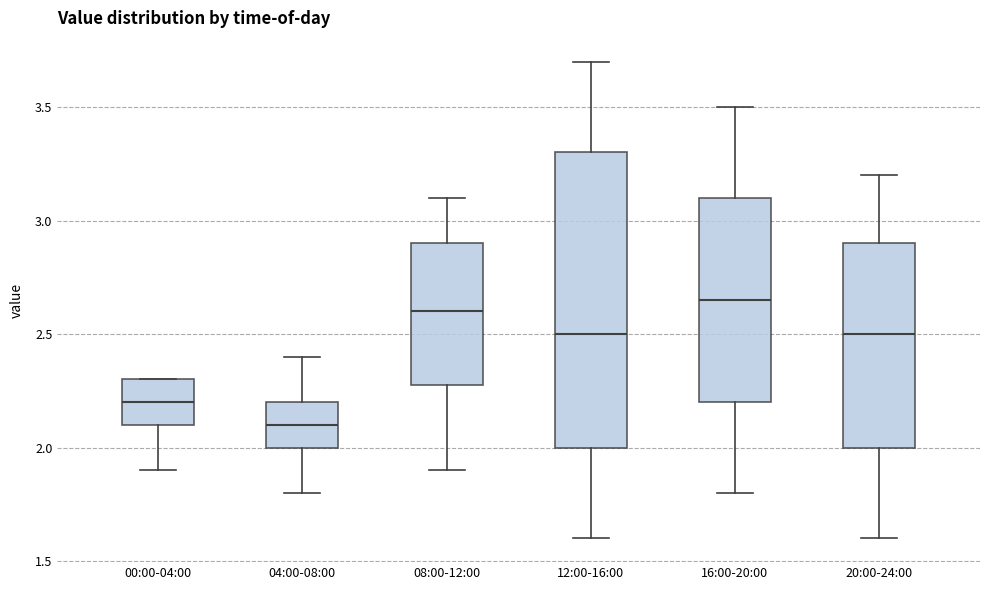

Reading left to right, read every box against the y-axis: the position of its median line, the range the box covers, and the ends of its whiskers. The values are not printed on the chart, so give them approximately, as read against the axis.

00:00-04:00: median 2.20, box 2.10 to 2.30, whiskers 1.90 to 2.30
04:00-08:00: median 2.10, box 2.00 to 2.20, whiskers 1.80 to 2.40
08:00-12:00: median 2.60, box 2.30 to 2.90, whiskers 1.90 to 3.10
12:00-16:00: median 2.50, box 2.00 to 3.30, whiskers 1.60 to 3.70
16:00-20:00: median 2.65, box 2.20 to 3.10, whiskers 1.80 to 3.50
20:00-24:00: median 2.50, box 2.00 to 2.90, whiskers 1.60 to 3.20